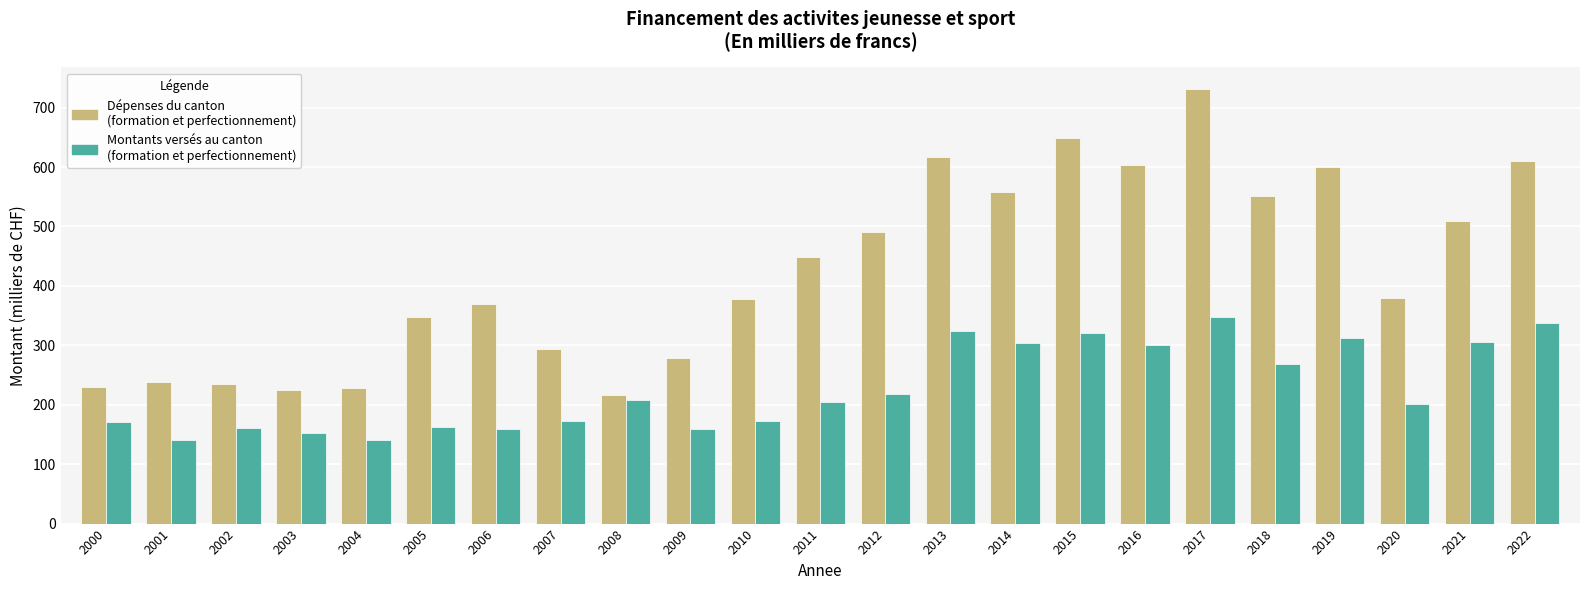

Which category has the highest value across all series?

2017